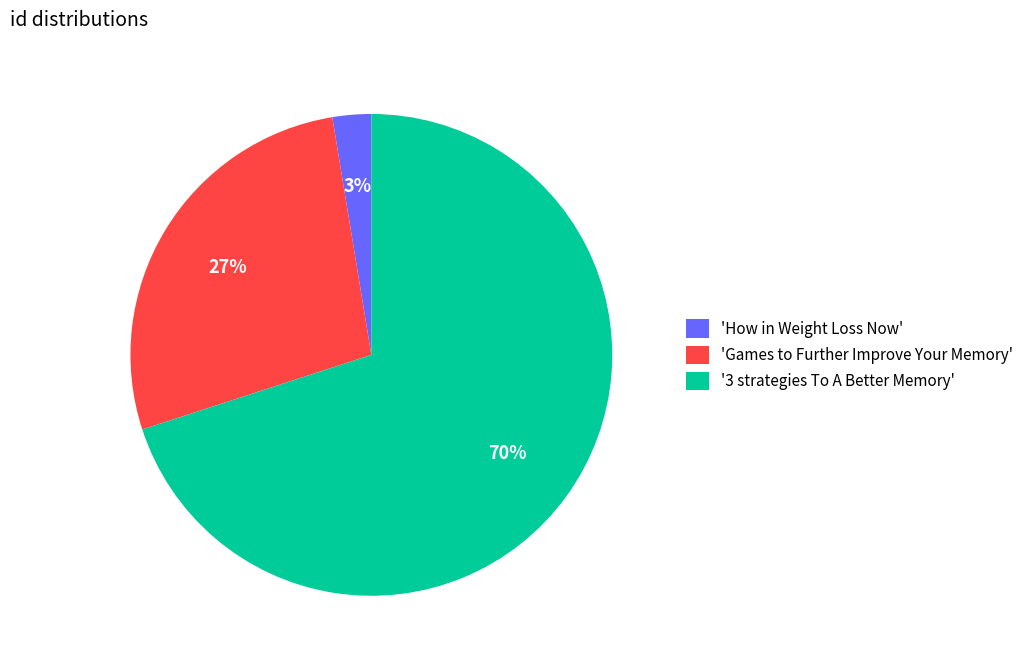

What percentage is the '3 strategies To A Better Memory' slice, to the nearest percent?

70%